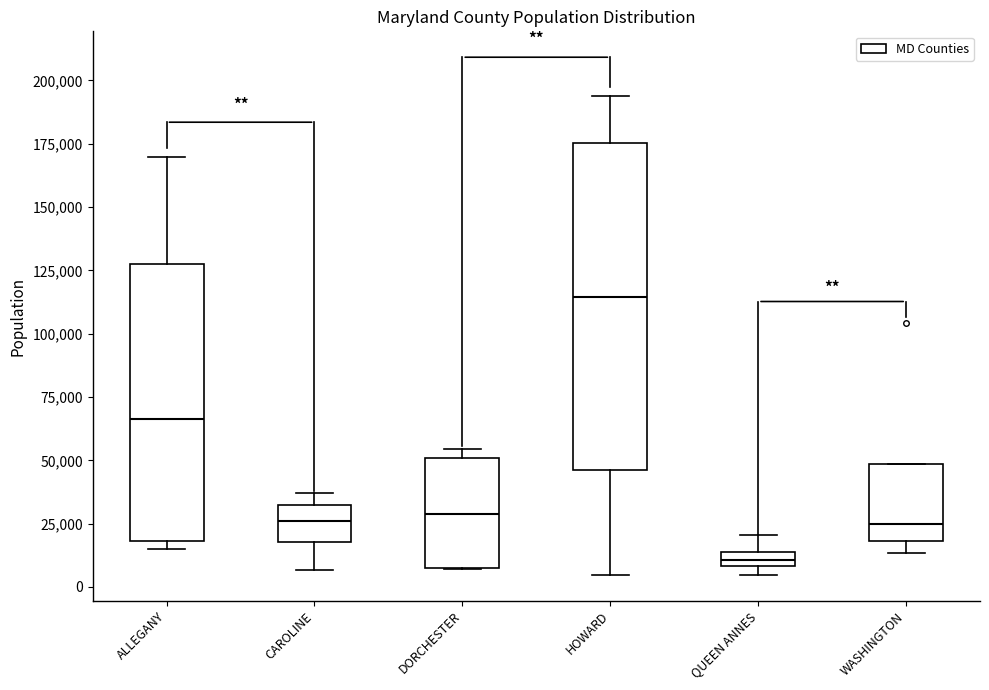

Which box's median line is the highest?

HOWARD